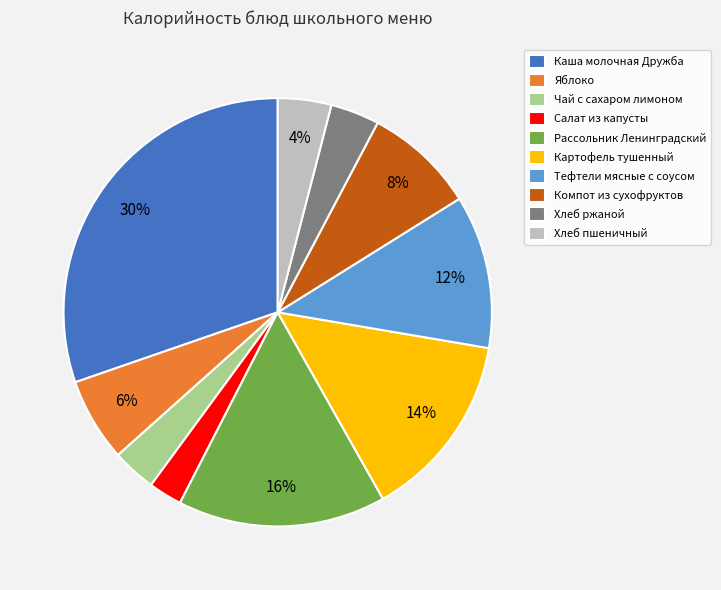

How many segments does this pie chart have?

10